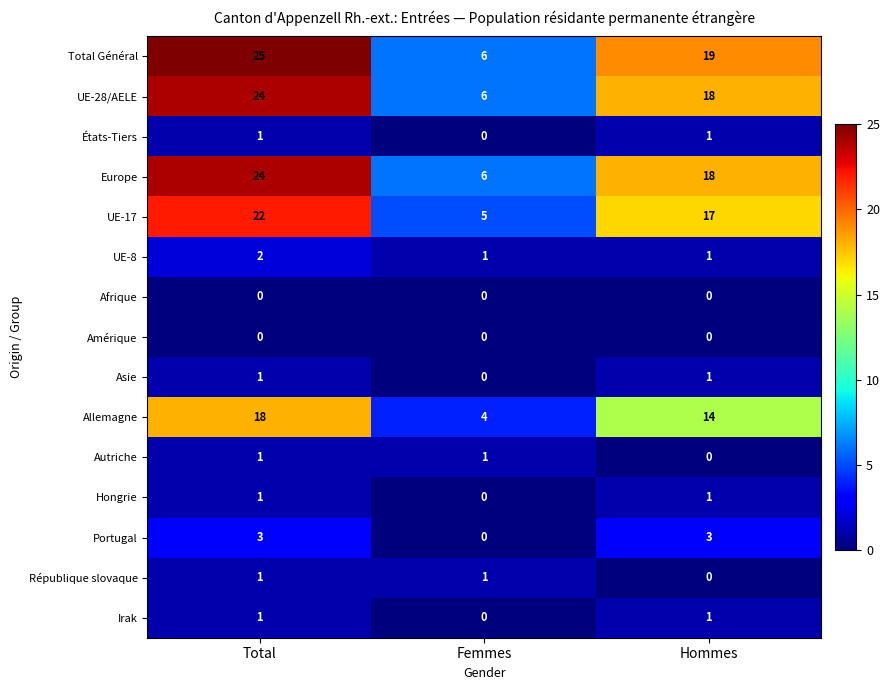

The Irak series shows 2 at Total. True or false?

False